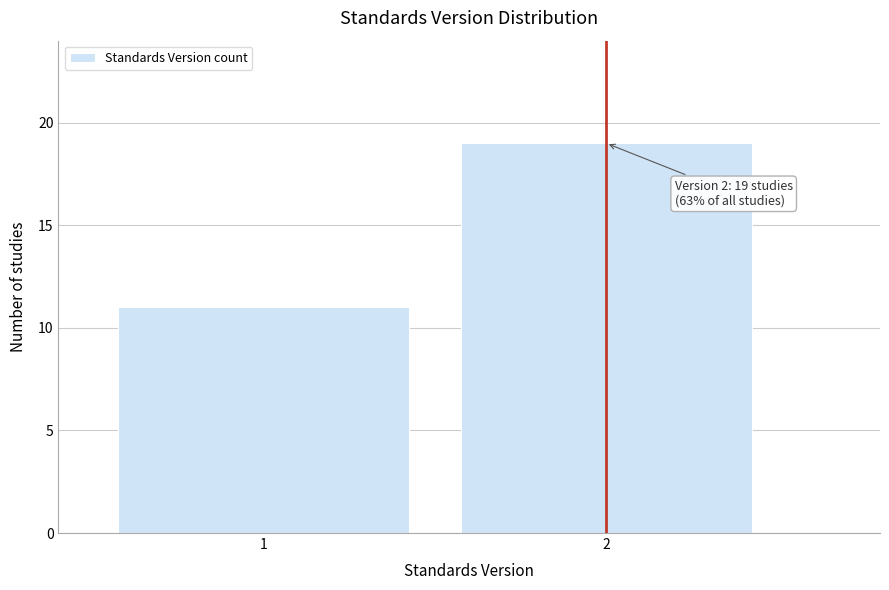

Reading left to right, transcribe all the data shown in this chart.

11	19